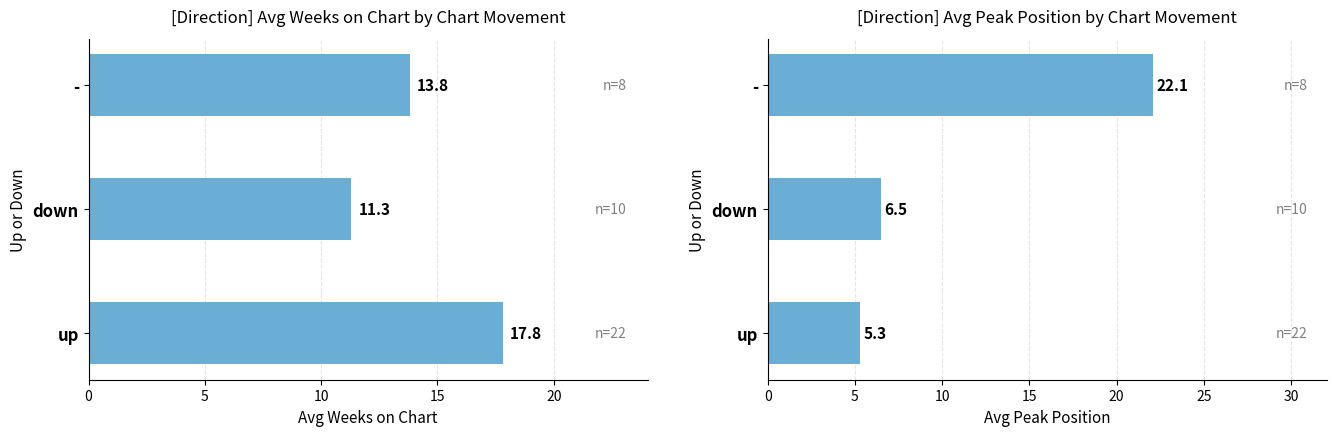

Which series has the widest spread of values?

Avg Peak Position